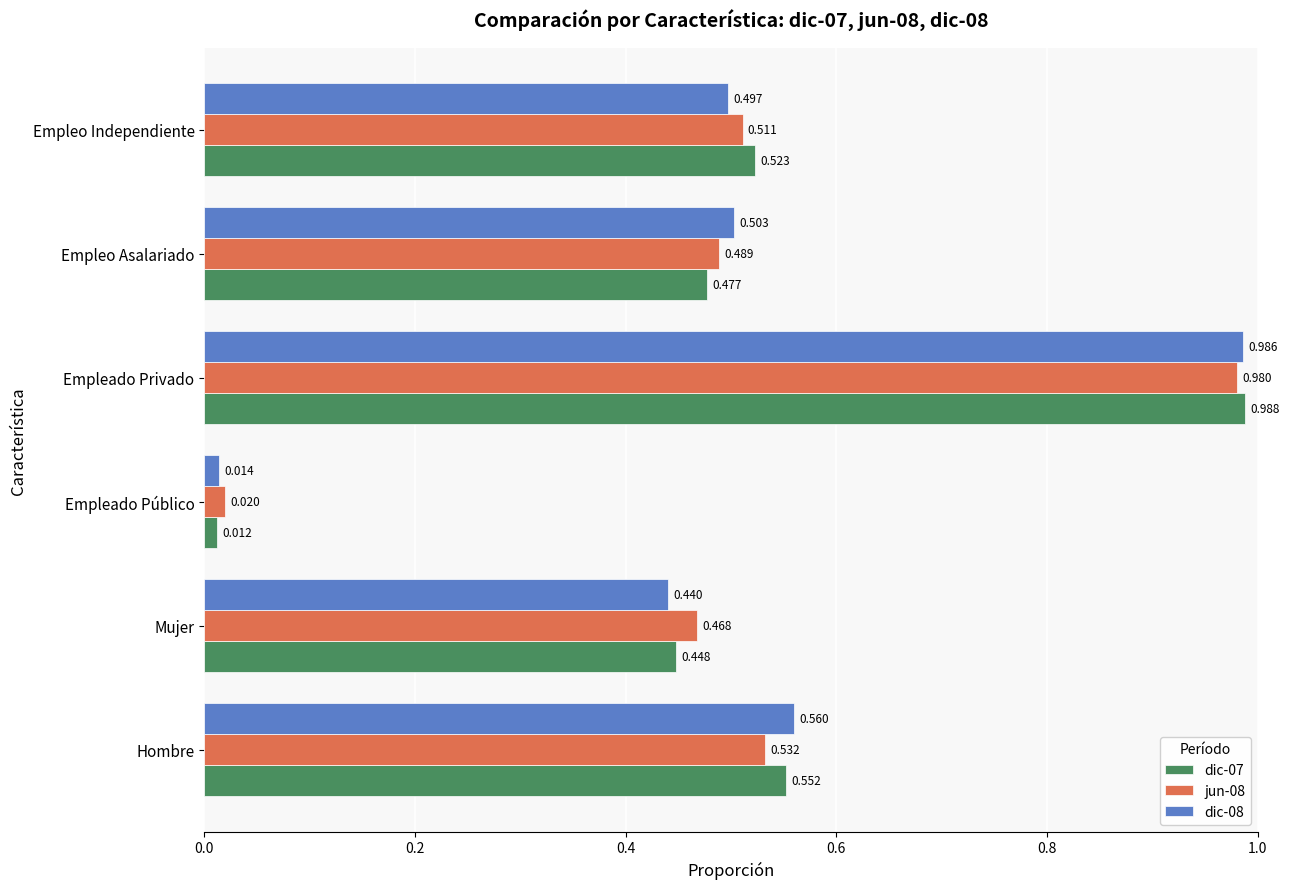

Which category has the lowest value in the jun-08 series?

Empleado Público